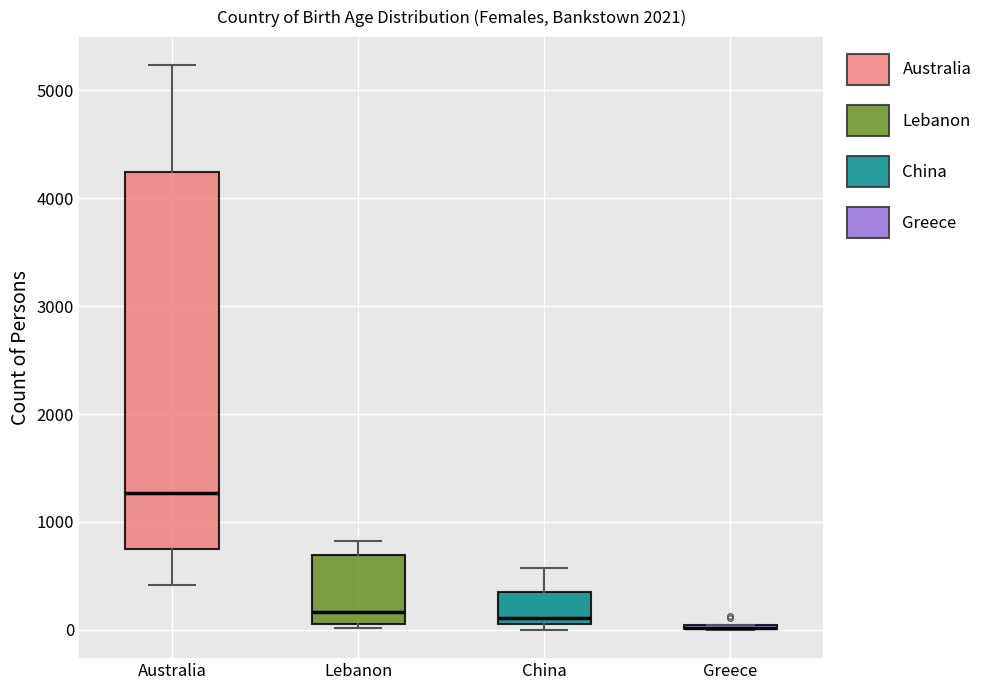

Where is the upper edge of the box for China on the y-axis? The values are not printed on the chart, so give them approximately, as read against the axis.

400